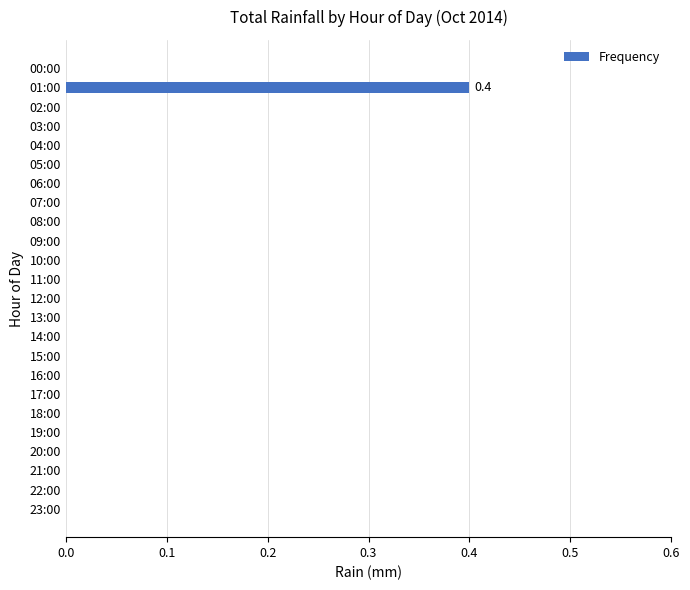

At which category does the chart reach its peak across all series?

01:00